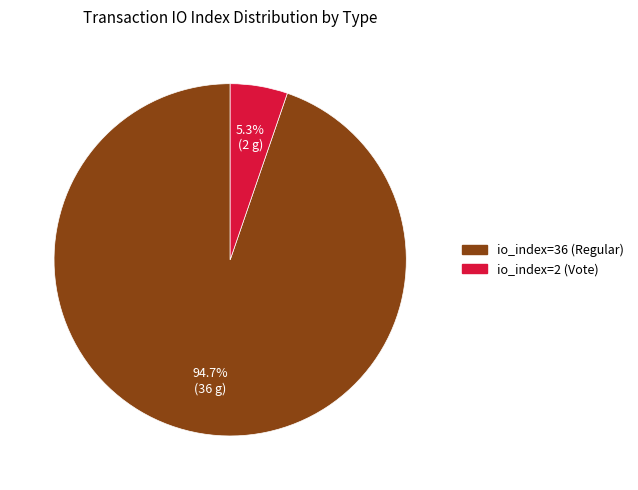

To the nearest percent, what is the difference between the io_index=36 (Regular) and io_index=2 (Vote) slice percentages?

89%